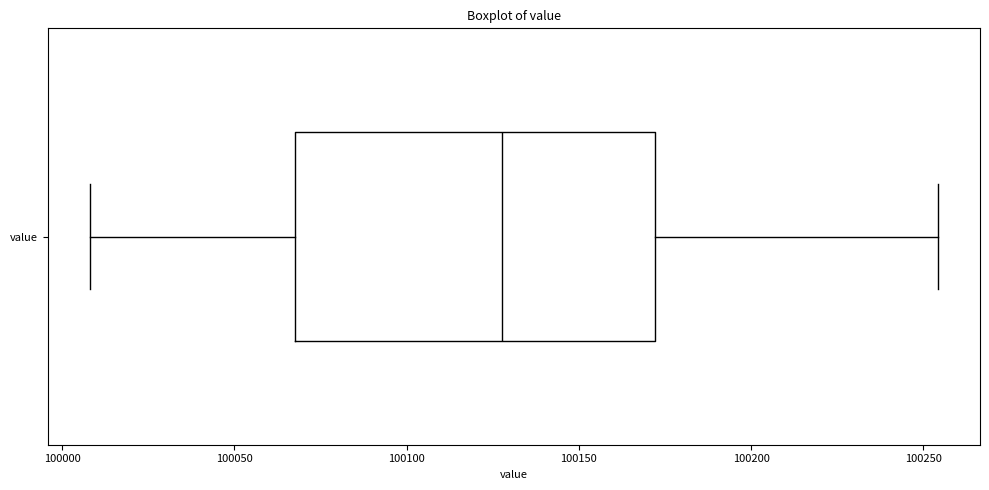

Transcribe this box plot: give where the median line is, the range the box spans, and where the two whiskers end, as read against the x-axis. The values are not printed on the chart, so give them approximately, as read against the axis.

median 100130, box 100070 to 100170, whiskers 100010 to 100255